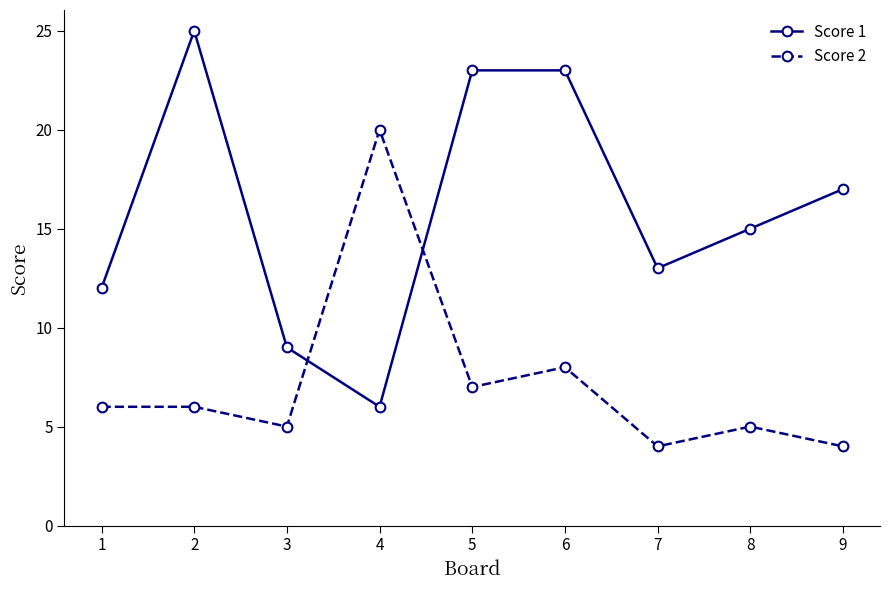

Reading left to right, extract all data points from this chart.

Score 1: 1=12	2=25	3=9	4=6	5=23	6=23	7=13	8=15	9=17
Score 2: 1=6	2=6	3=5	4=20	5=7	6=8	7=4	8=5	9=4